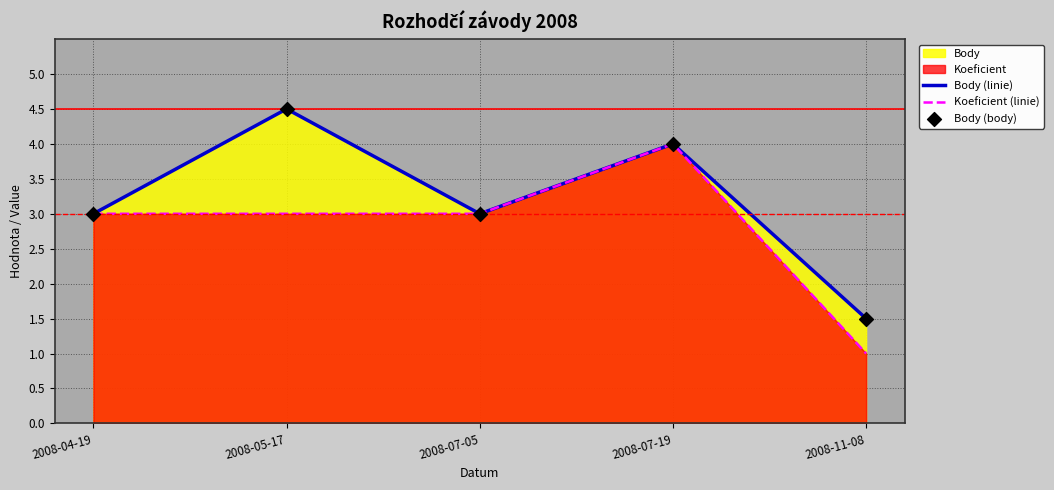

Which series contains the highest Y value?

Body (linie)